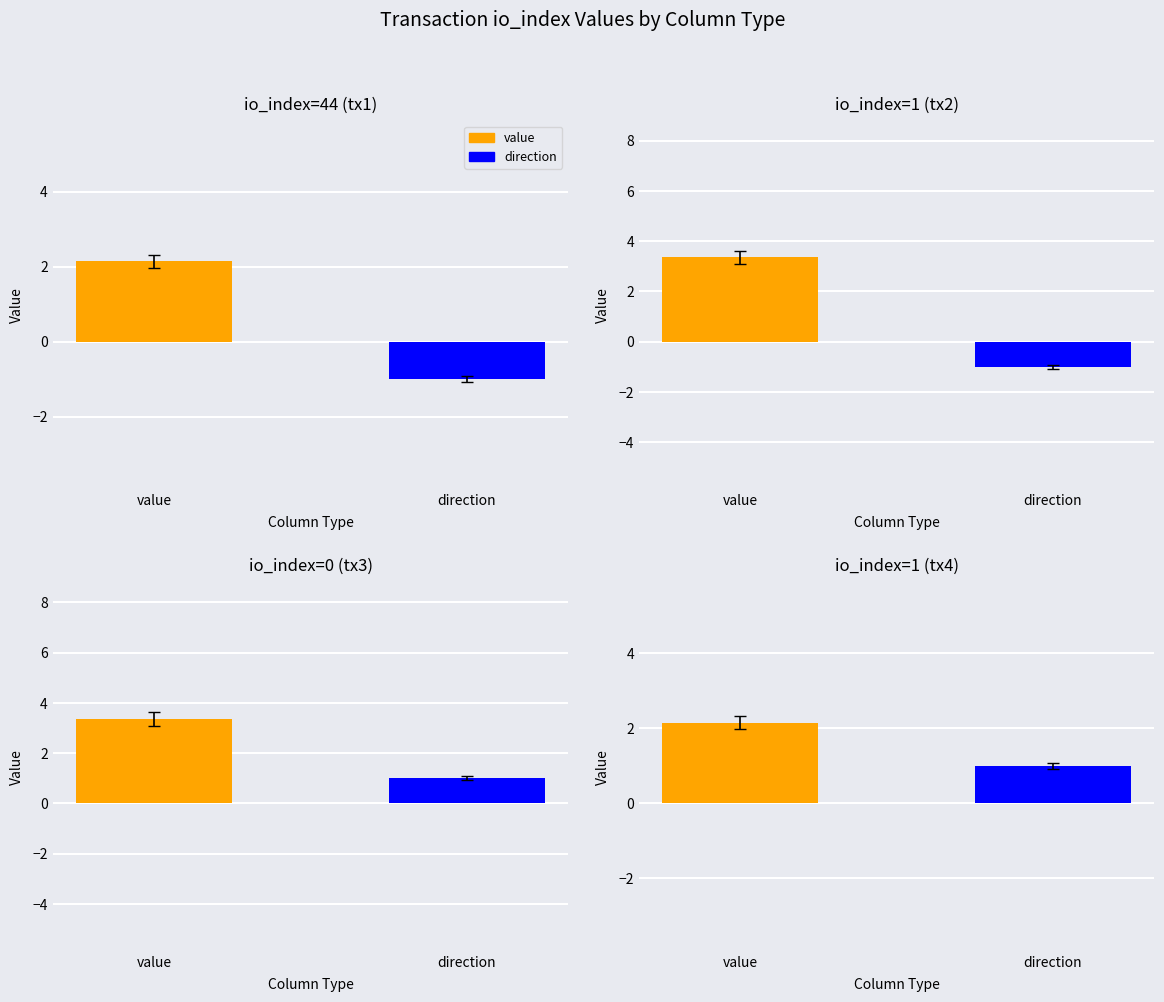

Reading left to right, extract all data points from this chart.

value: 44=2.1	1=3.4	0=3.4	1=2.1
direction: 44=-1.0	1=-1.0	0=1.0	1=1.0